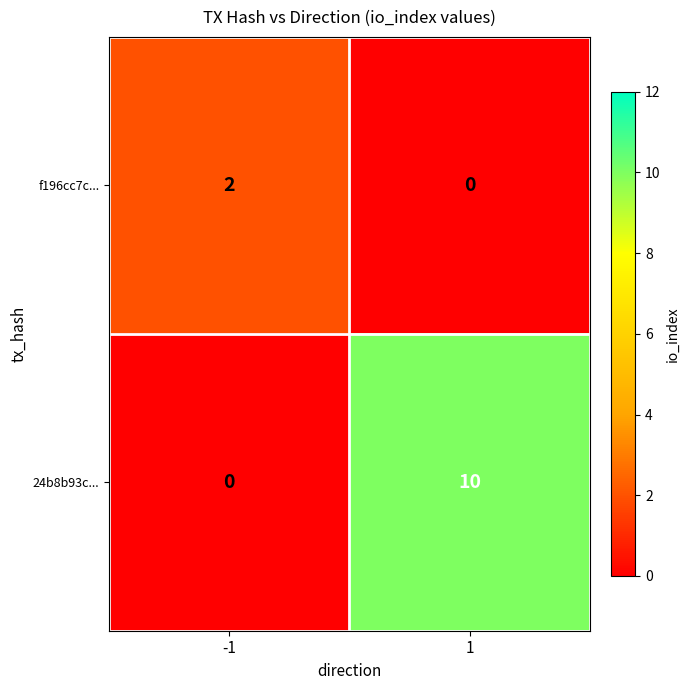

How many data points in 24b8b93c... are less than 10?

1